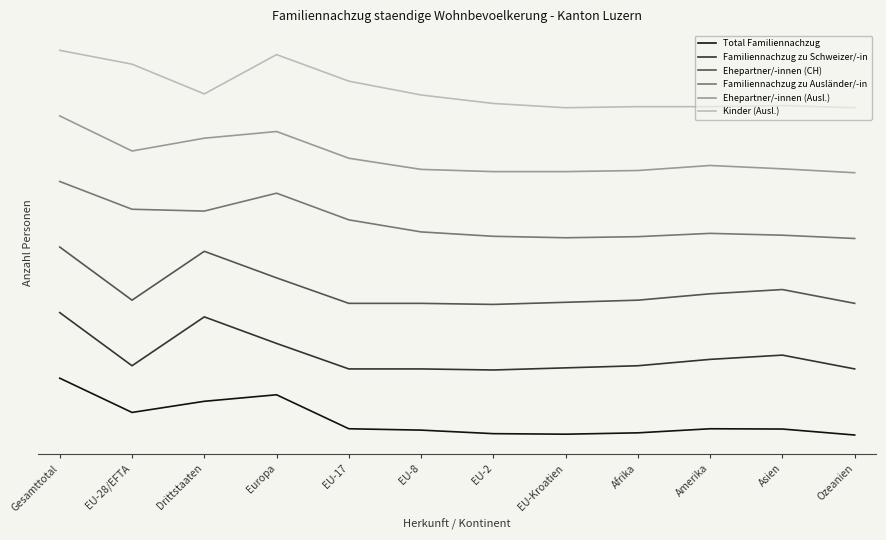

Reading left to right, list all the values displayed in this chart.

Total Familiennachzug: Gesamttotal=35.0	EU-28/EFTA=14.1	Drittstaaten=20.9	Europa=24.9	EU-17=4.1	EU-8=3.3	EU-2=1.2	EU-Kroatien=0.8	Afrika=1.7	Amerika=4.1	Asien=4.0	Ozeanien=0.3
Familiennachzug zu Schweizer/-in: Gesamttotal=75.0	EU-28/EFTA=42.6	Drittstaaten=72.4	Europa=56.2	EU-17=40.6	EU-8=40.6	EU-2=40.0	EU-Kroatien=41.3	Afrika=42.6	Amerika=46.5	Asien=49.1	Ozeanien=40.6
Ehepartner/-innen (CH): Gesamttotal=115.0	EU-28/EFTA=82.6	Drittstaaten=112.4	Europa=96.2	EU-17=80.6	EU-8=80.6	EU-2=80.0	EU-Kroatien=81.3	Afrika=82.6	Amerika=86.5	Asien=89.1	Ozeanien=80.6
Familiennachzug zu Ausländer/-in: Gesamttotal=155.0	EU-28/EFTA=138.1	Drittstaaten=136.9	Europa=147.9	EU-17=131.6	EU-8=124.2	EU-2=121.6	EU-Kroatien=120.7	Afrika=121.3	Amerika=123.3	Asien=122.2	Ozeanien=120.2
Ehepartner/-innen (Ausl.): Gesamttotal=195.0	EU-28/EFTA=173.6	Drittstaaten=181.4	Europa=185.5	EU-17=169.2	EU-8=162.4	EU-2=161.0	EU-Kroatien=161.0	Afrika=161.7	Amerika=164.8	Asien=162.7	Ozeanien=160.3
Kinder (Ausl.): Gesamttotal=235.0	EU-28/EFTA=226.6	Drittstaaten=208.4	Europa=232.4	EU-17=216.2	EU-8=207.8	EU-2=202.6	EU-Kroatien=200.0	Afrika=200.6	Amerika=200.6	Asien=201.3	Ozeanien=200.0